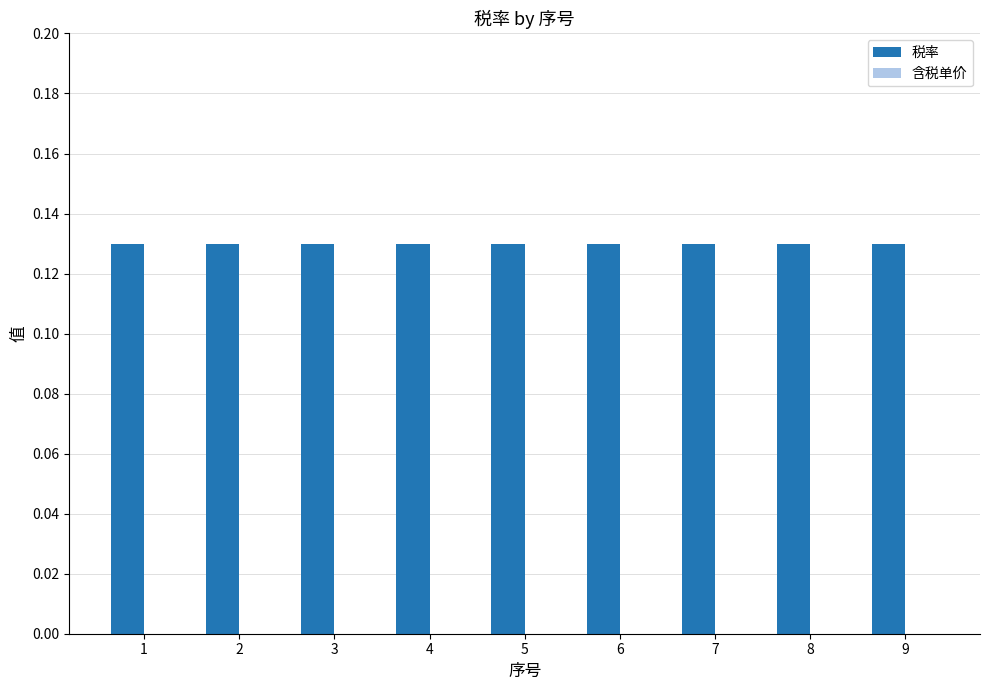

Reading left to right, list all the values displayed in this chart.

税率: 0.1	0.1	0.1	0.1	0.1	0.1	0.1	0.1	0.1
含税单价: 0.0	0.0	0.0	0.0	0.0	0.0	0.0	0.0	0.0